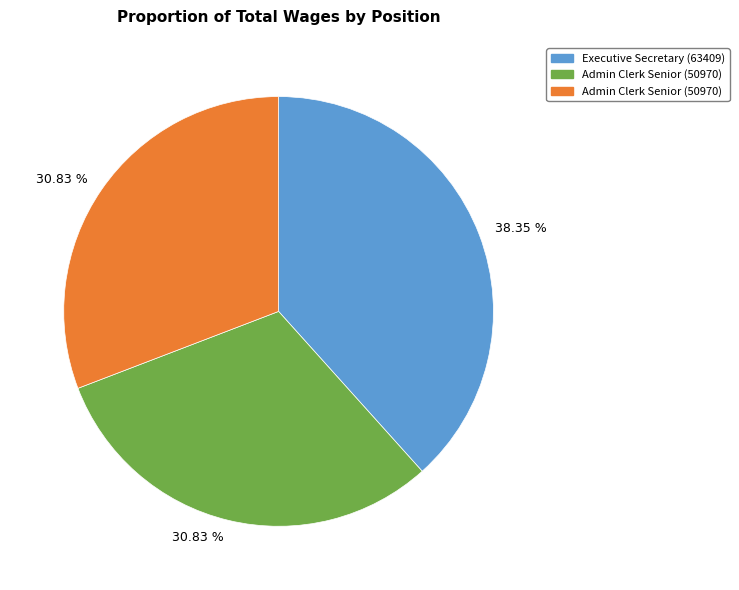

Is there any slice that represents more than half of the pie?

No